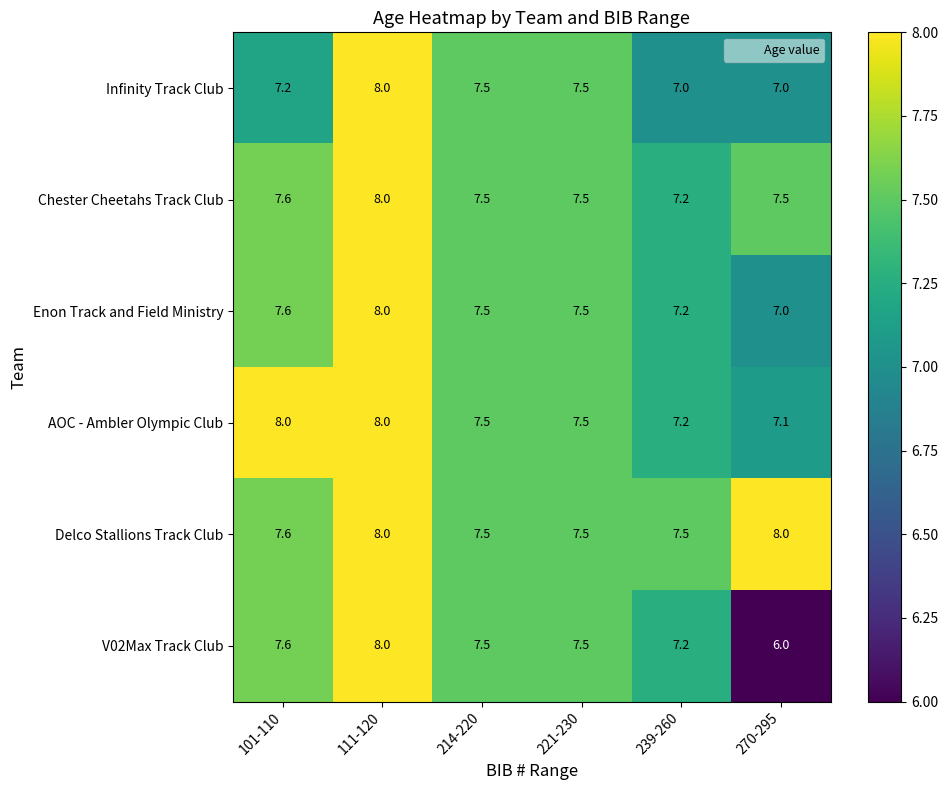

Is it true that Enon Track and Field Ministry equals 7.6 at 101-110?

True